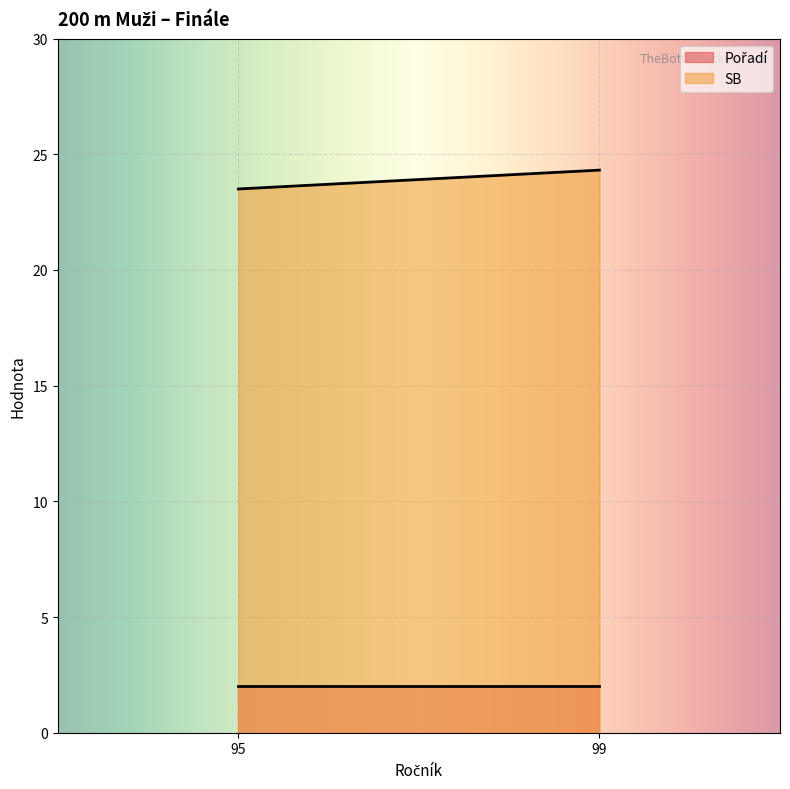

The value of SB at 99 is 8.5. True or false?

False